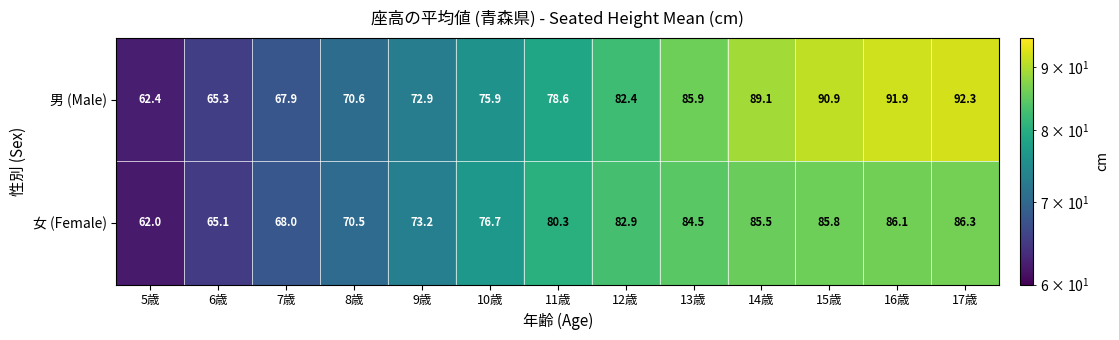

True or false: 男 (Male) has a value of 92.9 at 7歳.

False